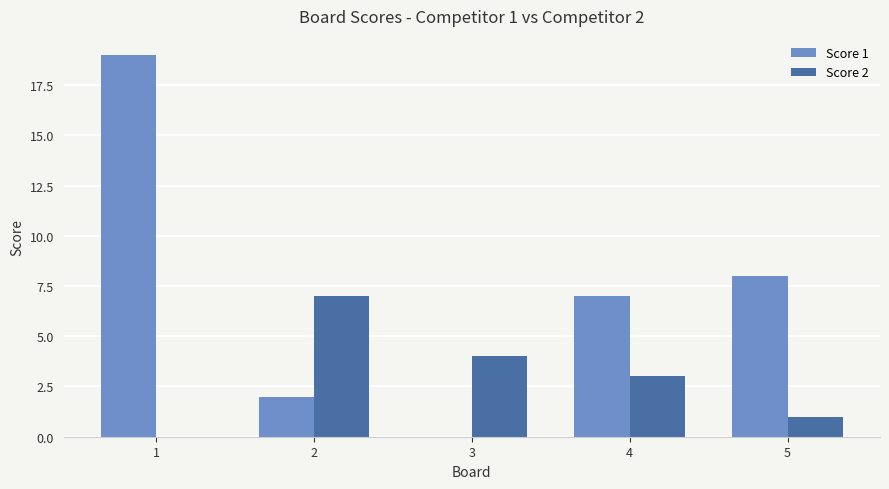

Is it true that Score 2 equals 3 at 4?

True